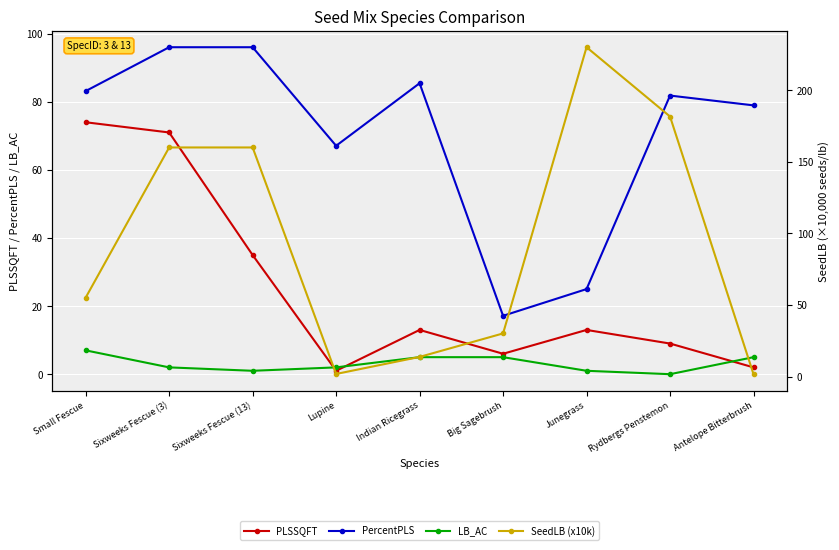

Rank the series at Big Sagebrush from lowest to highest value.

LB_AC, PLSSQFT, PercentPLS, SeedLB (x10k)